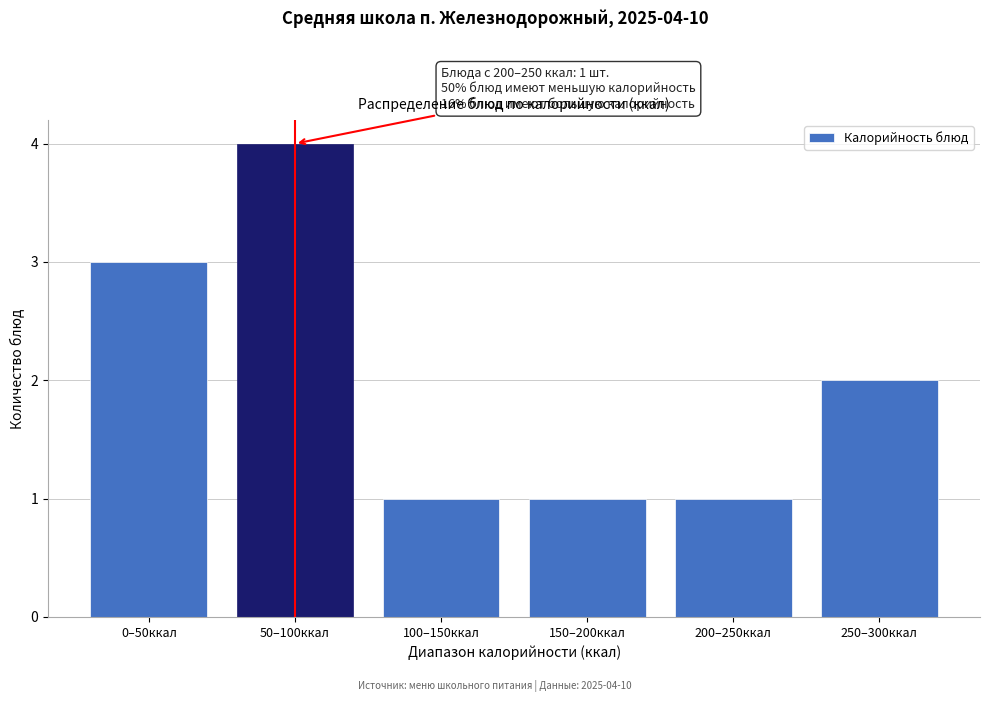

Reading left to right, what are all the values shown in this chart?

3	4	1	1	1	2